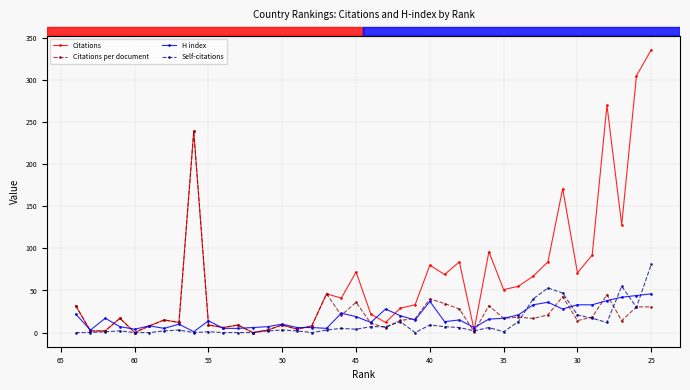

What is the highest value of the Citations series?

336.0